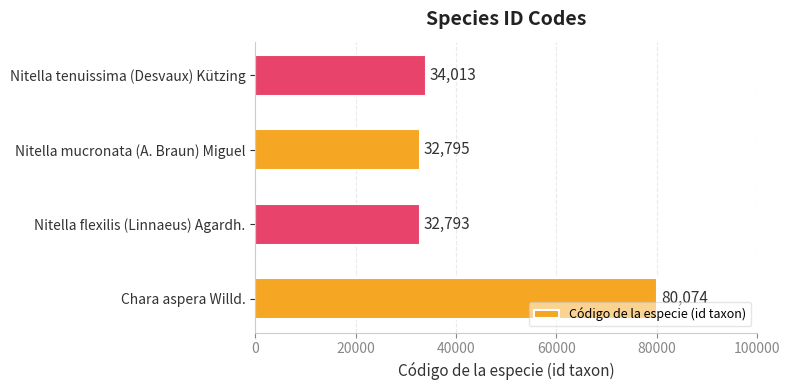

Rank the categories by value from highest to lowest.

Chara aspera Willd., Nitella tenuissima (Desvaux) Kützing, Nitella mucronata (A. Braun) Miguel, Nitella flexilis (Linnaeus) Agardh.